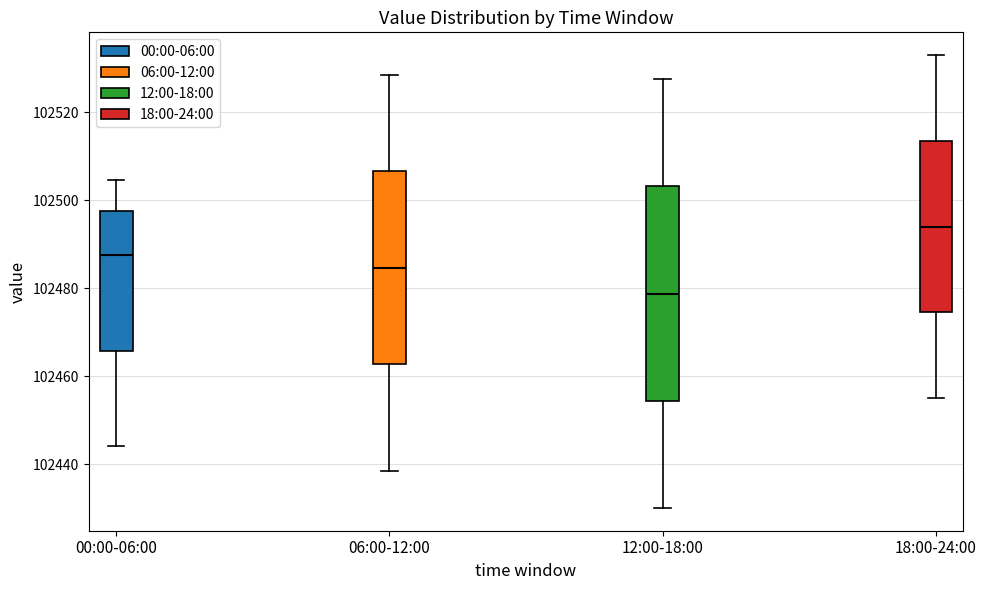

Reading left to right, transcribe this box plot: for each box, give where its median line is, the range the box spans, and where its two whiskers end, as read against the y-axis. The values are not printed on the chart, so give them approximately, as read against the axis.

00:00-06:00: median 102488, box 102466 to 102498, whiskers 102444 to 102504
06:00-12:00: median 102484, box 102462 to 102506, whiskers 102438 to 102528
12:00-18:00: median 102478, box 102454 to 102504, whiskers 102430 to 102528
18:00-24:00: median 102494, box 102474 to 102514, whiskers 102456 to 102534